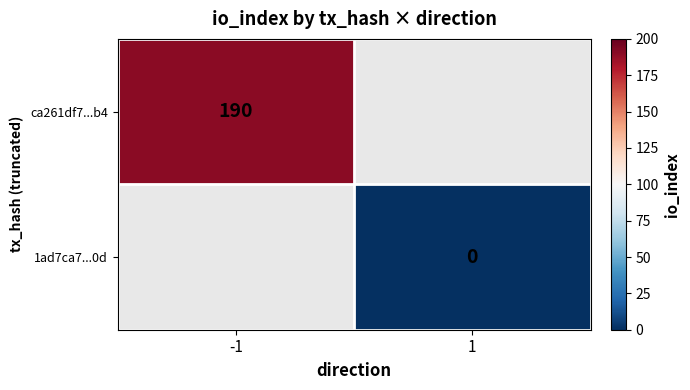

True or false: ca261df7...b4 has a value of 190 at -1.

True